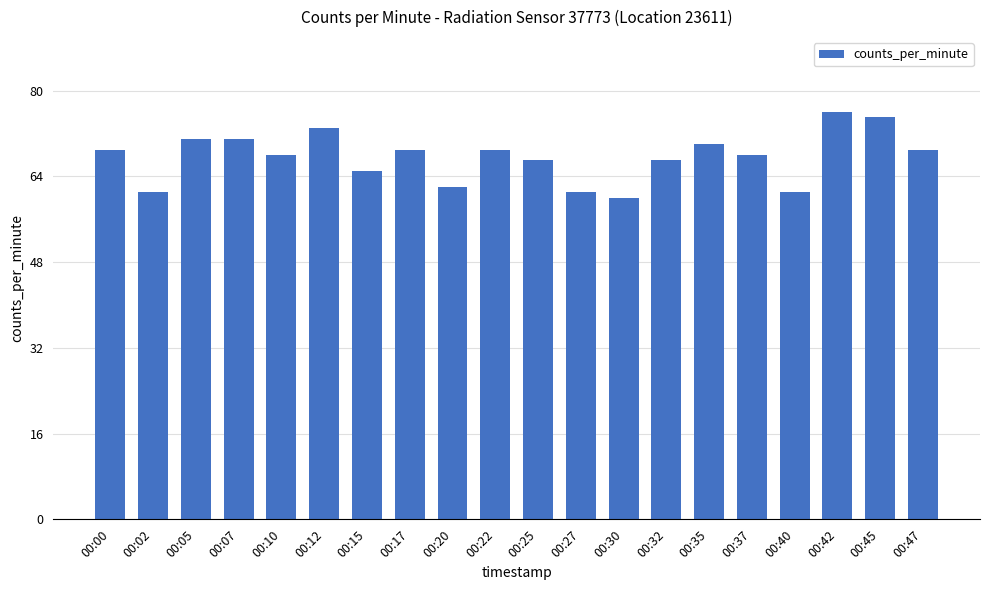

True or false: the data shows 69 at 00:22.

True